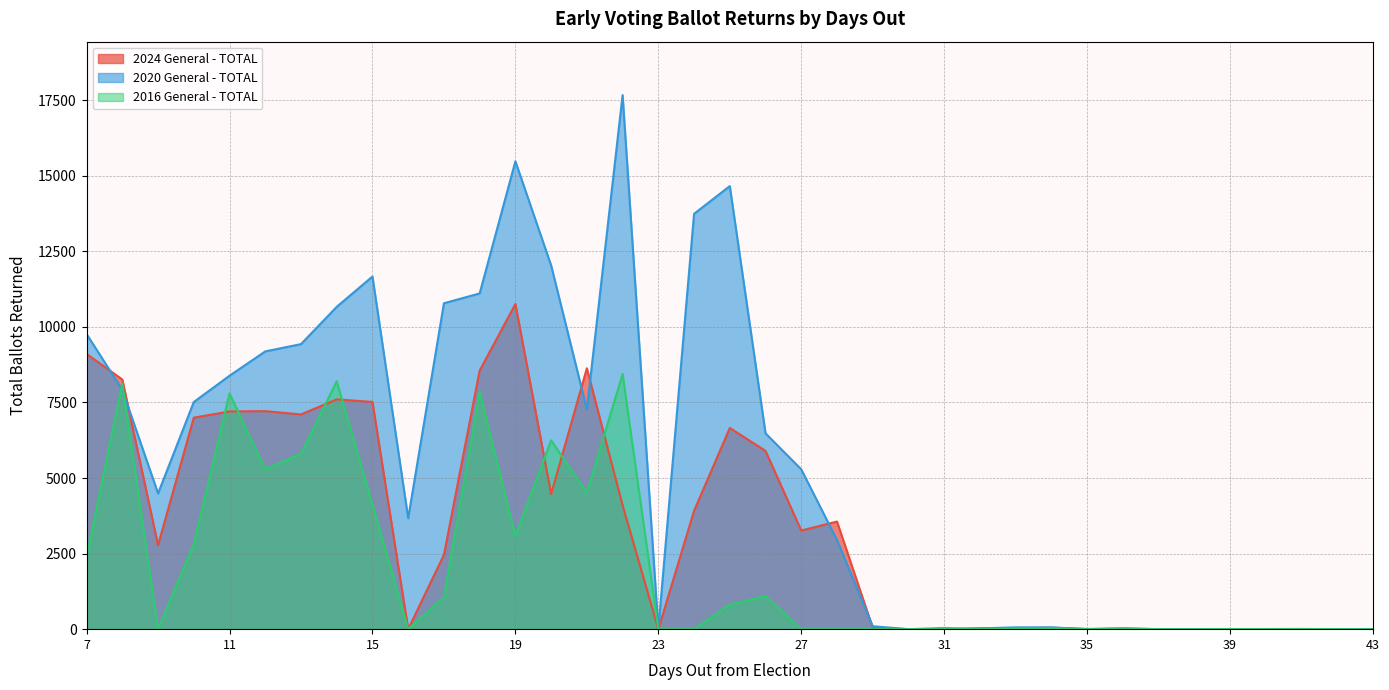

List the series in order of their peak value, lowest first.

2016 General - TOTAL, 2024 General - TOTAL, 2020 General - TOTAL